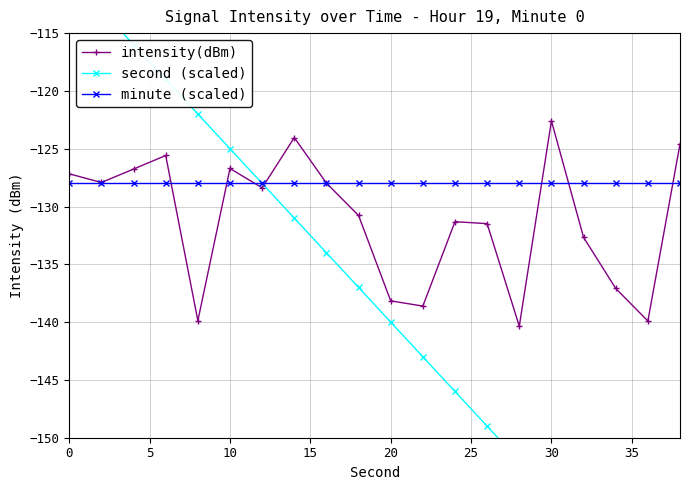

What is the maximum value for minute (scaled)?

-128.0